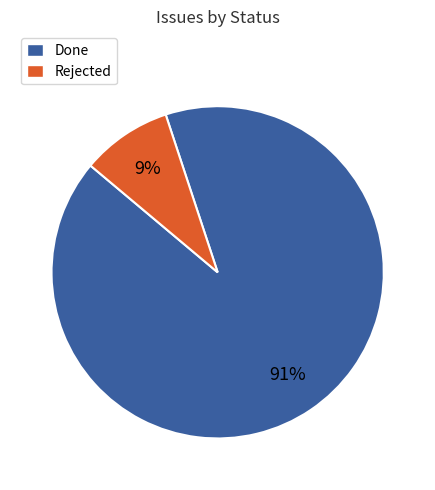

Do Rejected and Done together represent more than half of the pie?

Yes